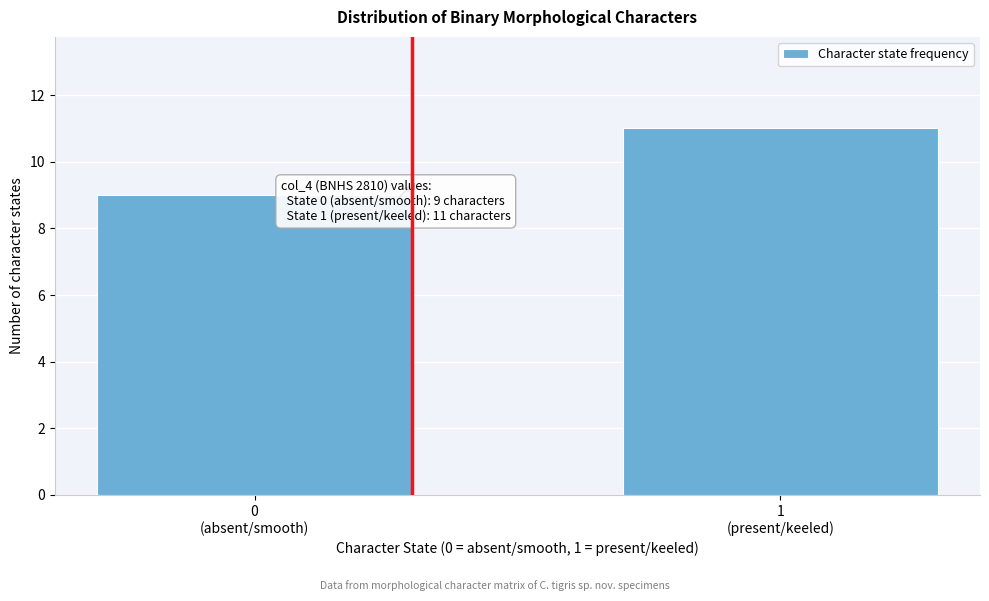

Reading left to right, list all the values displayed in this chart.

9	11